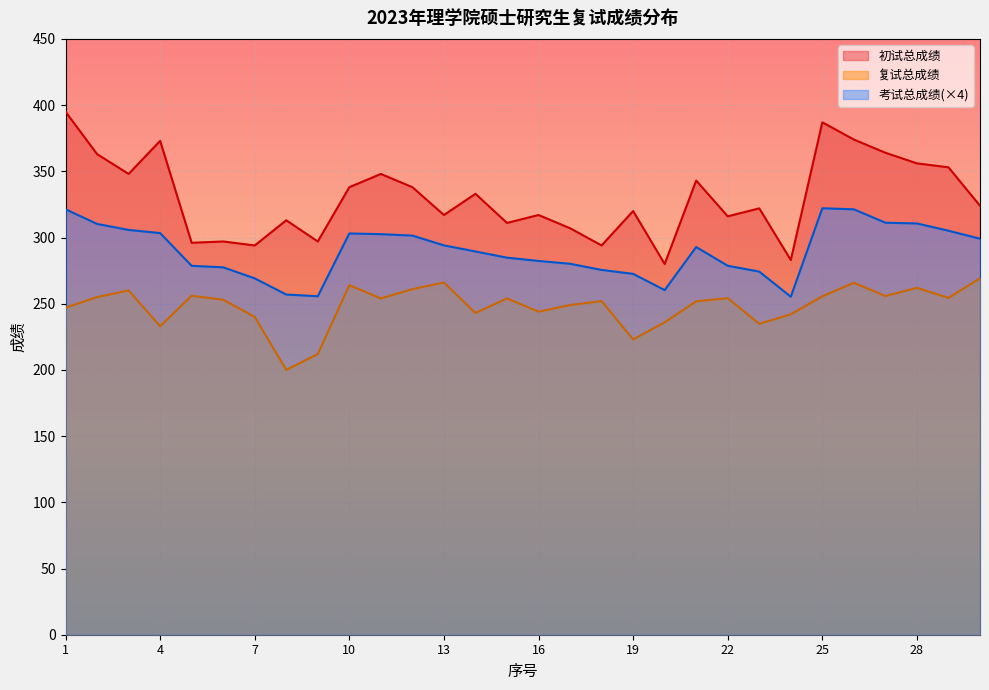

Reading left to right, list all the values displayed in this chart.

初试总成绩: 395.0	363.0	348.0	373.0	296.0	297.0	294.0	313.0	297.0	338.0	348.0	338.0	317.0	333.0	311.0	317.0	307.0	294.0	320.0	280.0	343.0	316.0	322.0	283.0	387.0	374.0	364.0	356.0	353.0	324.0
复试总成绩: 247.0	255.0	260.0	233.0	256.0	253.0	240.0	200.0	212.0	264.0	254.0	261.0	266.0	243.0	254.0	244.0	249.0	252.0	223.0	236.0	251.8	254.2	234.8	242.0	255.6	265.8	255.8	262.0	254.4	269.2
考试总成绩: 321.3	310.2	305.7	303.3	278.6	277.5	269.1	256.9	255.6	303.0	302.5	301.4	294.0	289.4	284.8	282.3	280.2	275.5	272.5	260.3	292.8	278.6	274.2	255.3	322.1	321.3	311.2	310.6	305.1	299.1